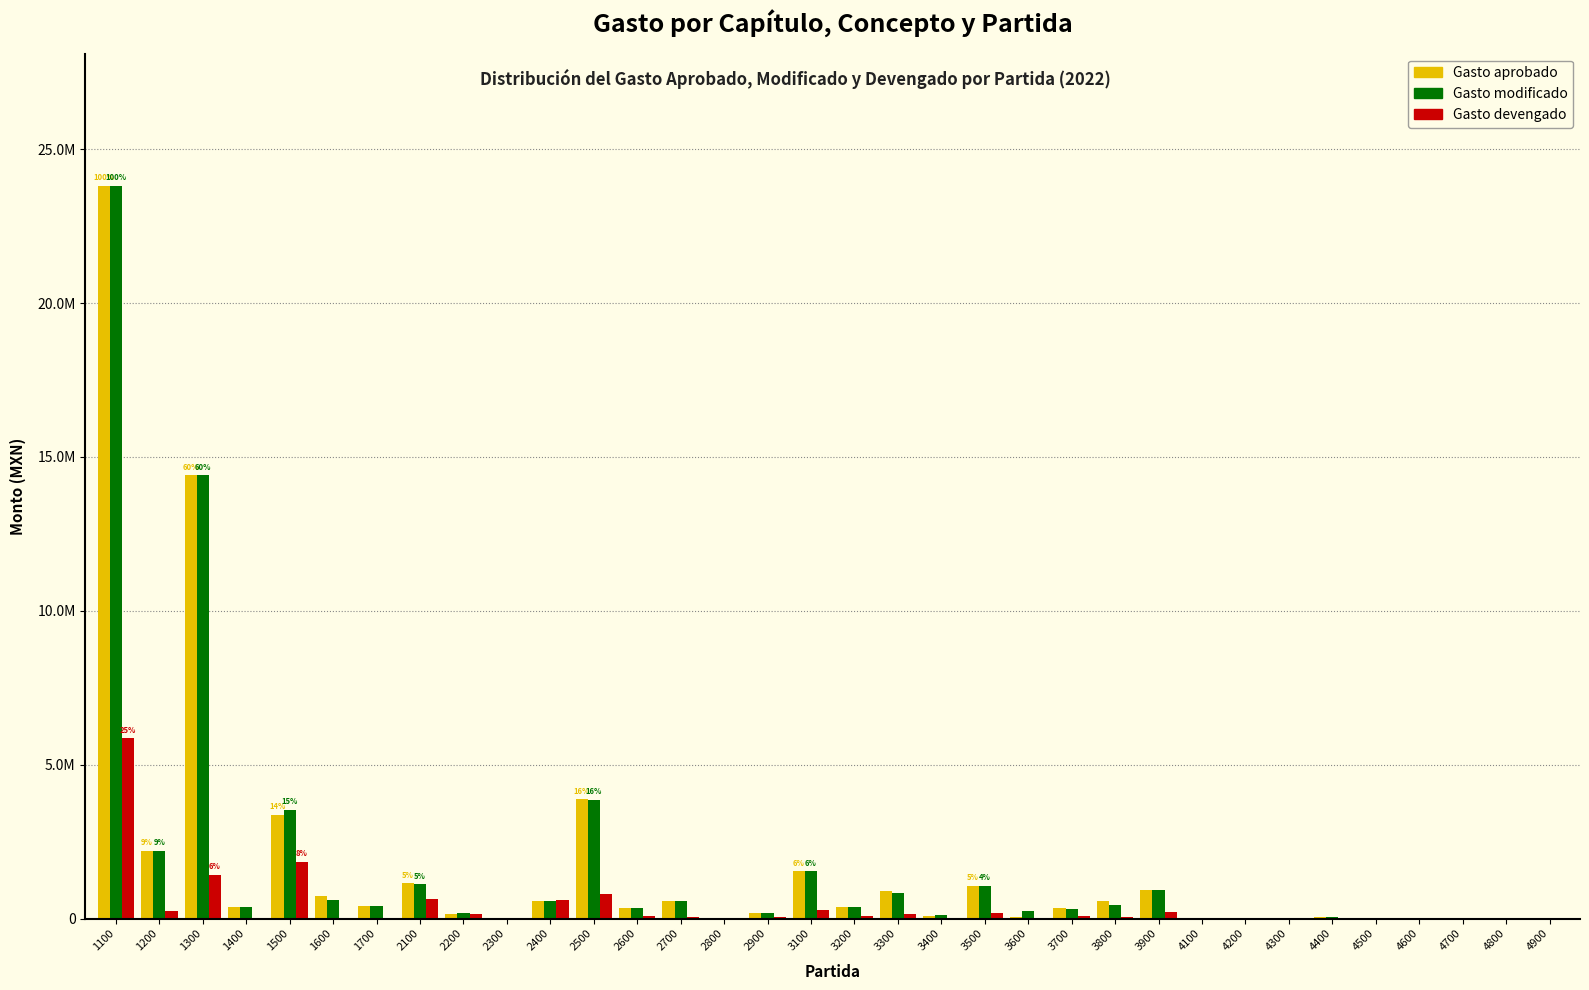

What are all the series names shown in the legend?

Gasto aprobado, Gasto modificado, Gasto devengado